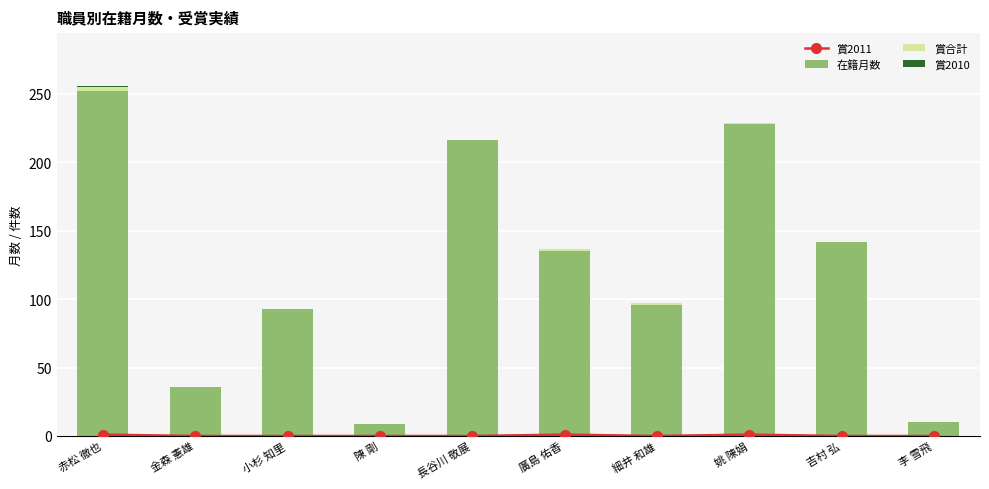

List the labels in order of 賞2010 value, smallest first.

金森 憲雄, 小杉 知里, 陳 剛, 長谷川 敬展, 廣島 佑香, 細井 和雄, 姚 陳娟, 吉村 弘, 李 雪飛, 赤松 徹也